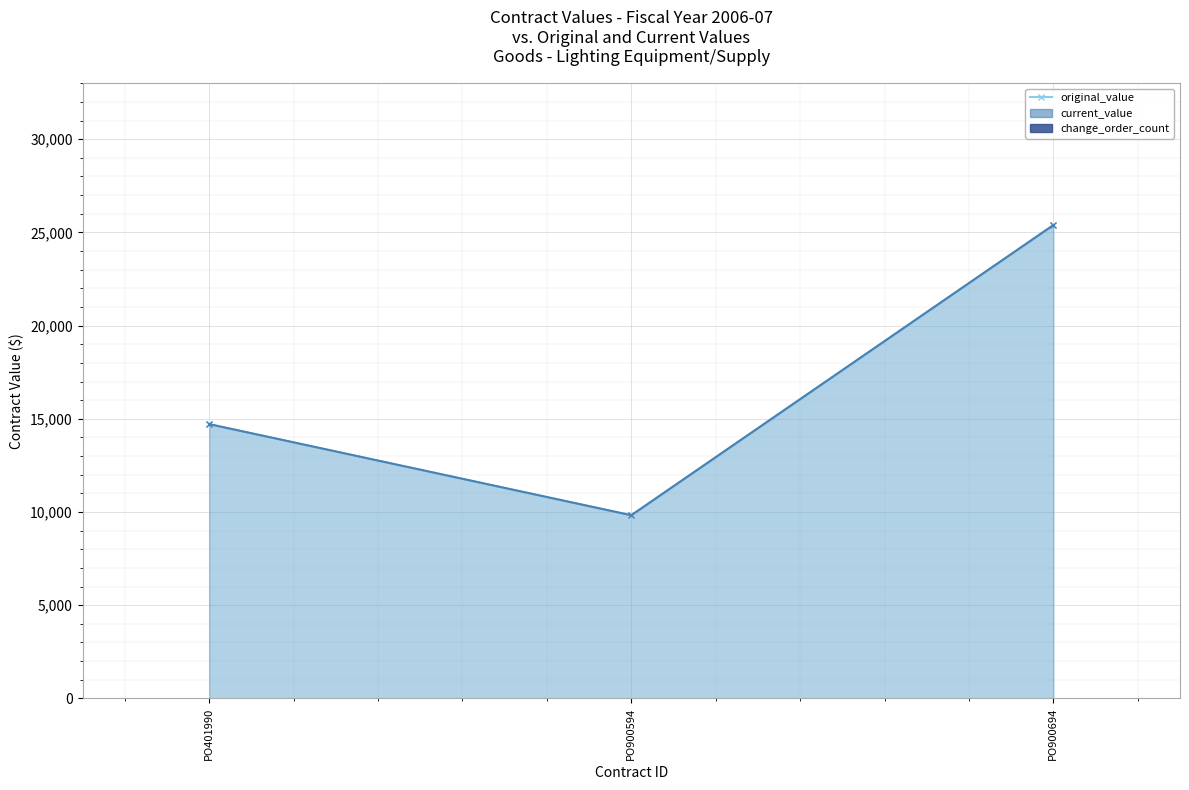

What value does the current_value_line series have at PO900694?

25396.0